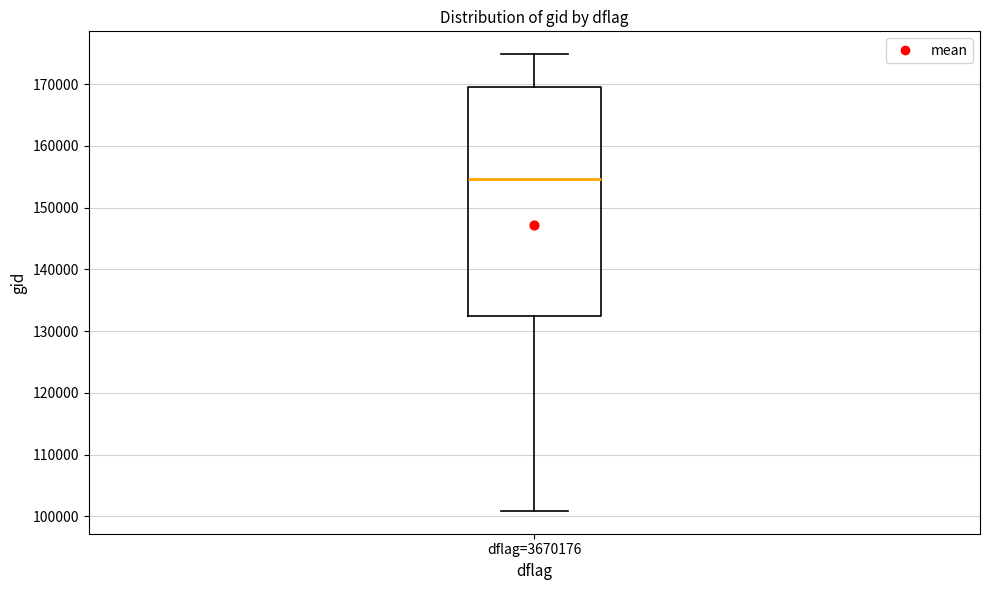

Transcribe this box plot: give where the median line is, the range the box spans, and where the two whiskers end, as read against the y-axis. The values are not printed on the chart, so give them approximately, as read against the axis.

median 155000, box 133000 to 170000, whiskers 101000 to 175000